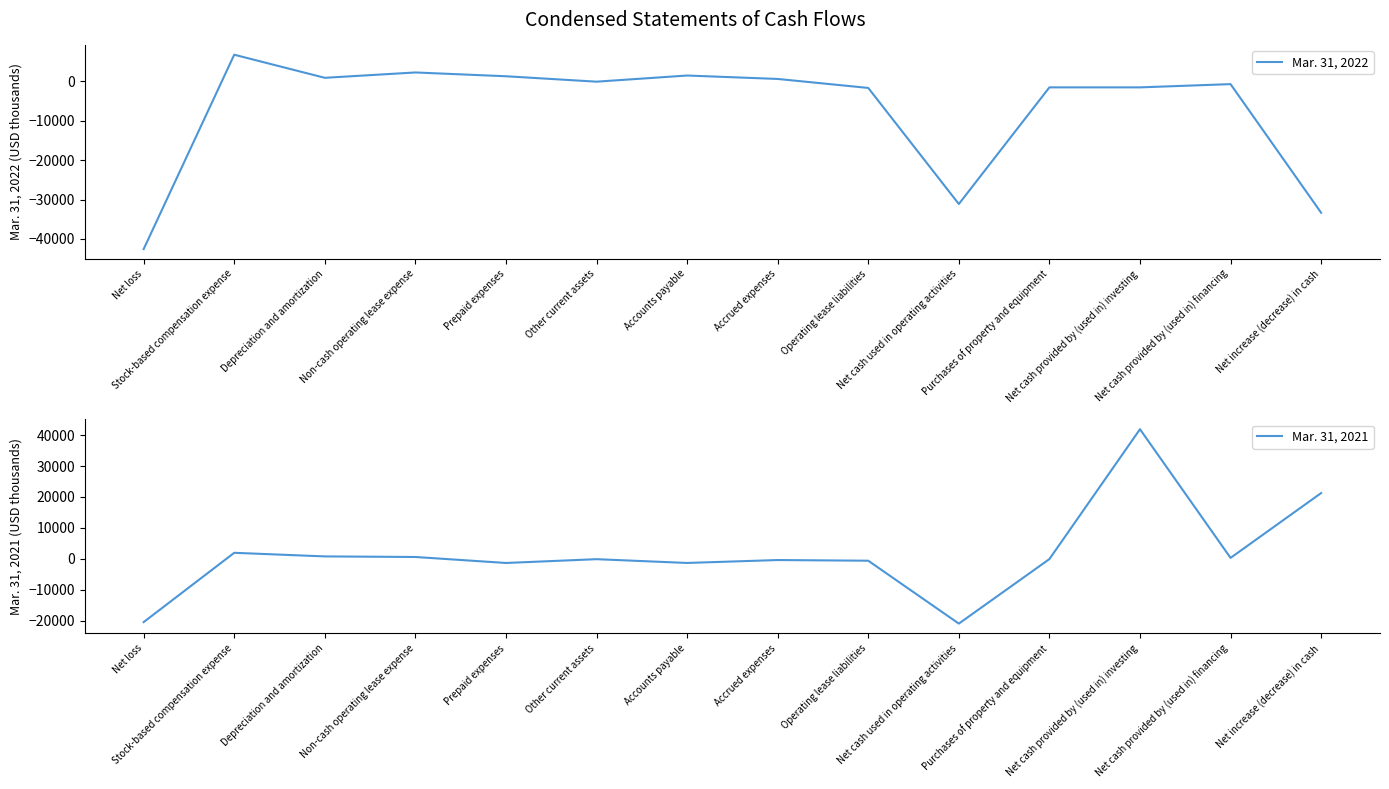

Reading left to right, transcribe all the data shown in this chart.

Mar. 31, 2022: Net loss=-42575	Stock-based compensation expense=6773	Depreciation and amortization=911	Non-cash operating lease expense=2269	Prepaid expenses=1306	Other current assets=-71	Accounts payable=1492	Accrued expenses=623	Operating lease liabilities=-1660	Net cash used in operating activities=-31131	Purchases of property and equipment=-1517	Net cash provided by (used in) investing=-1517	Net cash provided by (used in) financing=-693	Net increase (decrease) in cash=-33341
Mar. 31, 2021: Net loss=-20462	Stock-based compensation expense=1951	Depreciation and amortization=784	Non-cash operating lease expense=597	Prepaid expenses=-1337	Other current assets=-114	Accounts payable=-1331	Accrued expenses=-389	Operating lease liabilities=-608	Net cash used in operating activities=-20948	Purchases of property and equipment=-79	Net cash provided by (used in) investing=41921	Net cash provided by (used in) financing=303	Net increase (decrease) in cash=21276